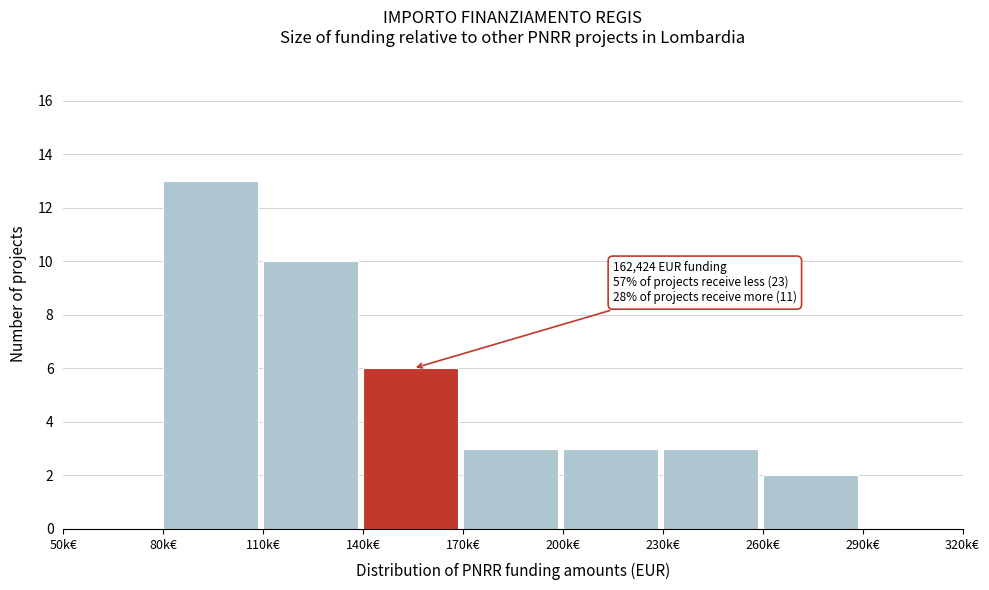

Reading left to right, what are all the values shown in this chart?

50k€=0	80k€=13	110k€=10	140k€=6	170k€=3	200k€=3	230k€=3	260k€=2	290k€=0